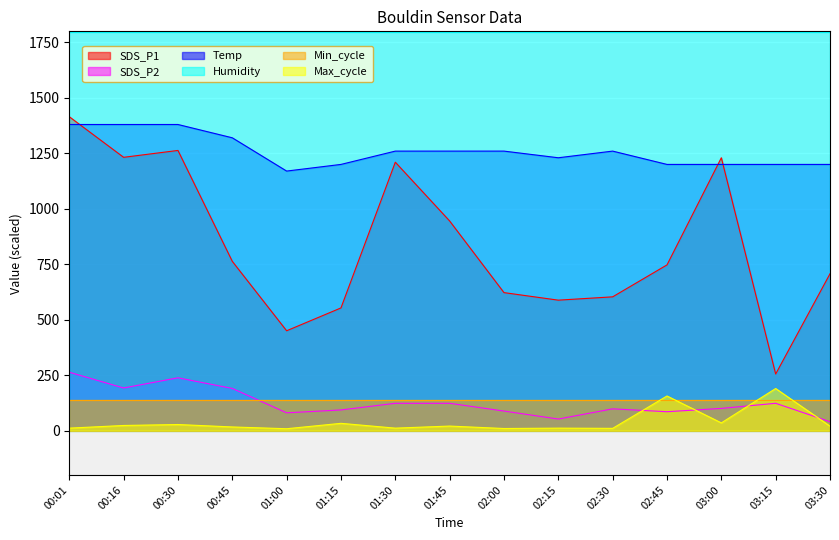

True or false: SDS_P2 has a value of 100.0 at 03:00.

True